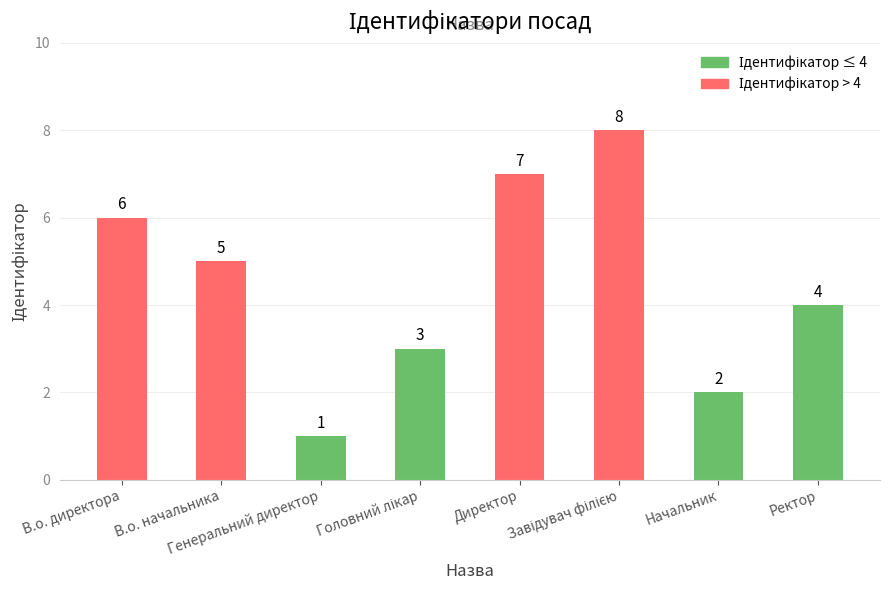

What is the value of the 4th bar from the left?

3